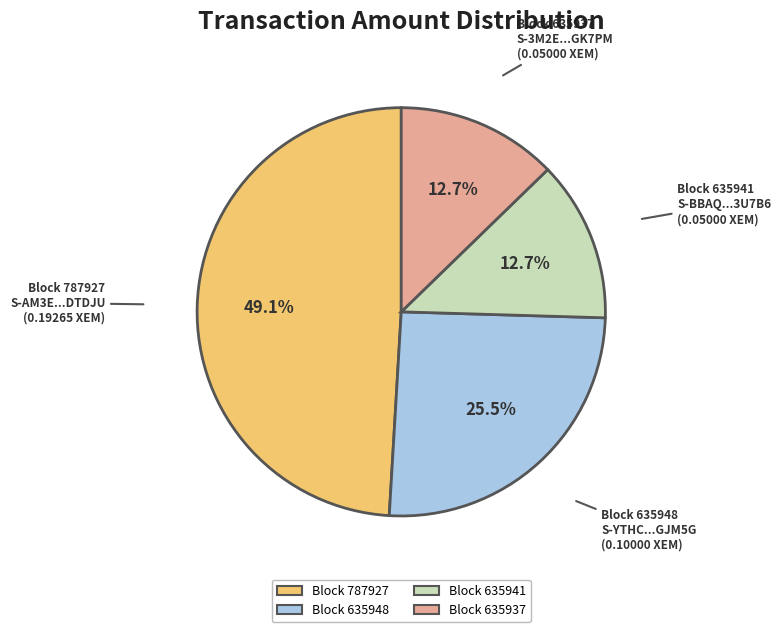

What percentage do Block 635941 and Block 635948 together represent?

38.2%